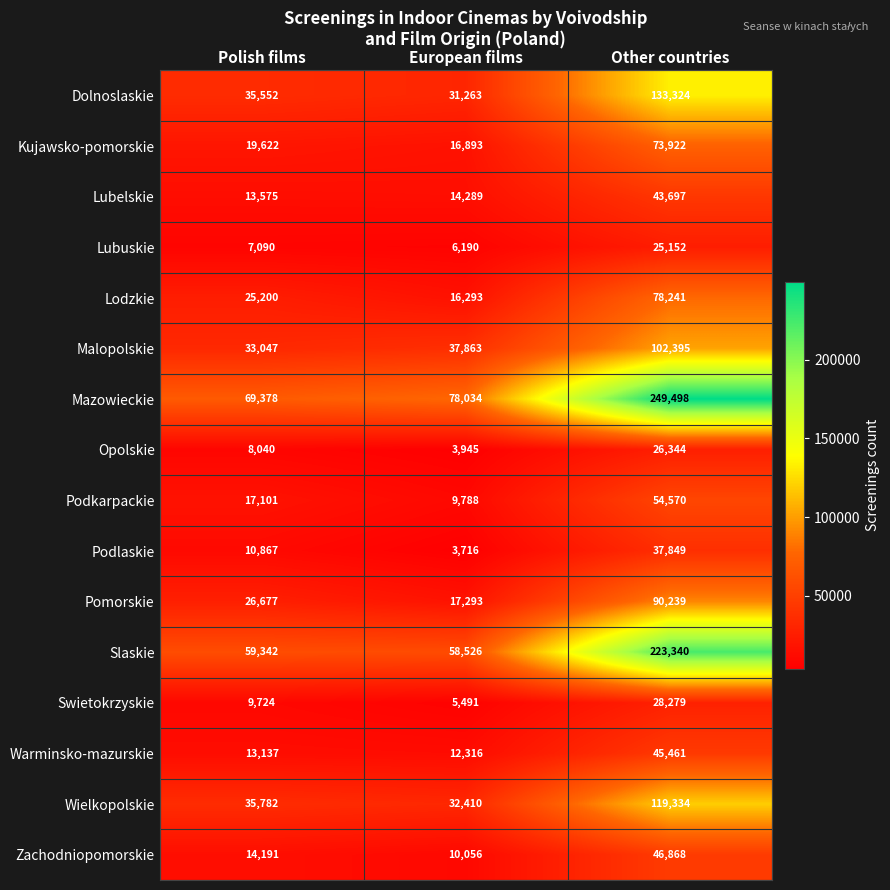

What is the approximate value of Zachodniopomorskie at Other countries?

46868